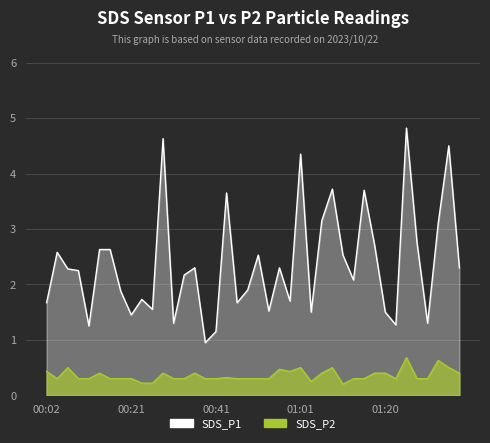

At 00:58, list the series in order from largest to smallest.

SDS_P1, SDS_P2